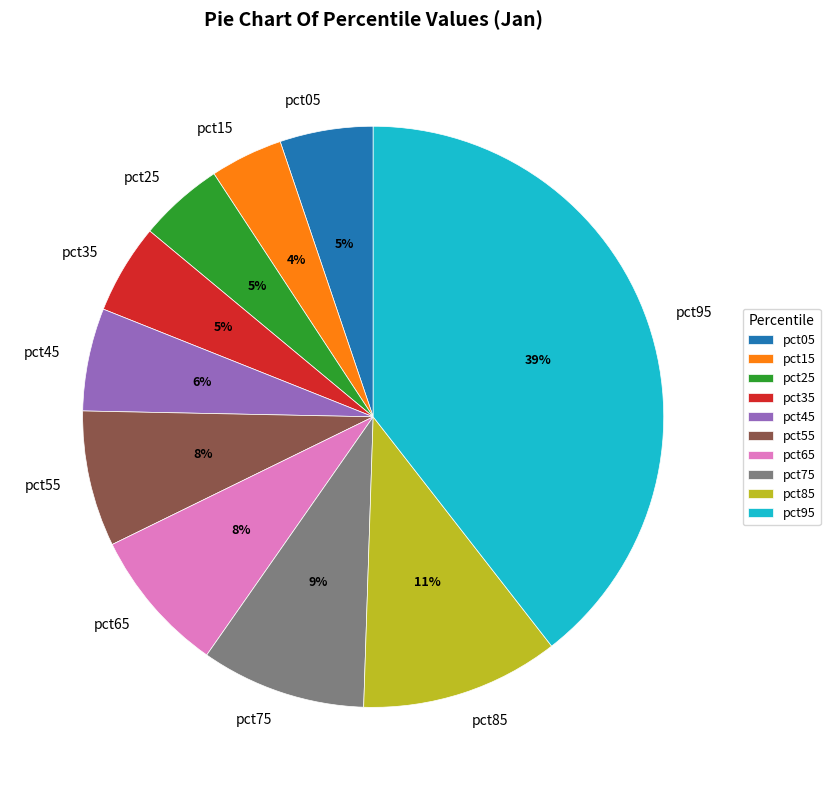

What percentage is the pct35 slice, to the nearest percent?

5%